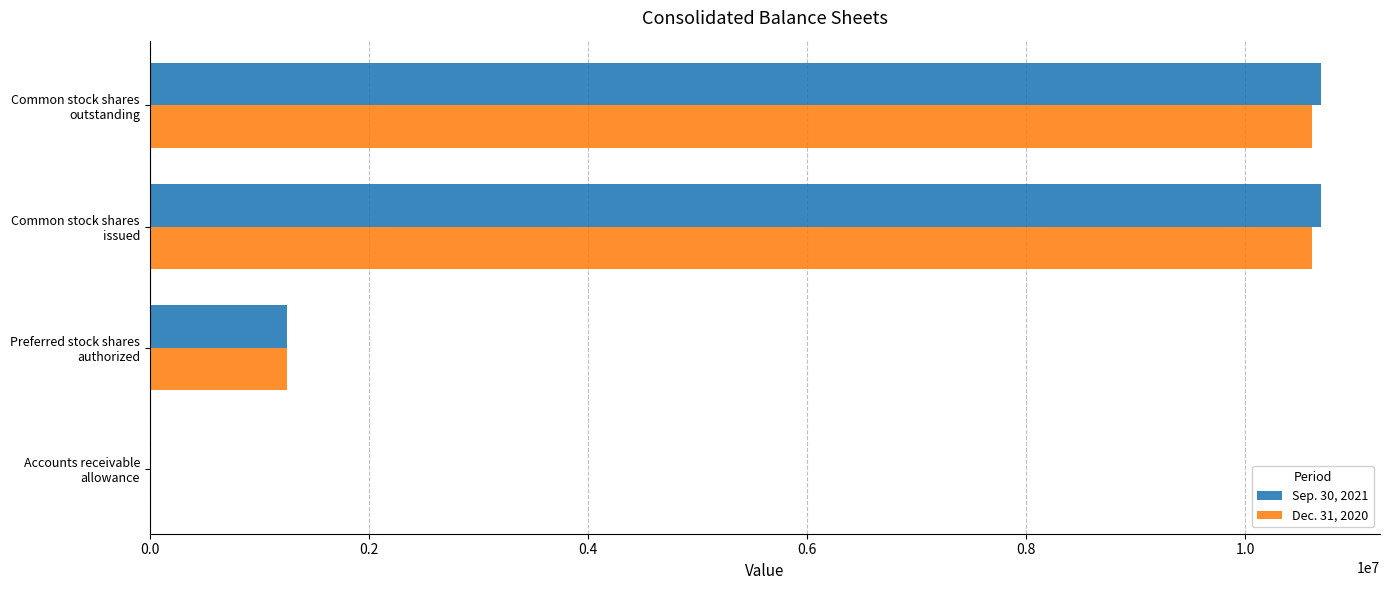

What is the greatest value displayed?

10696779